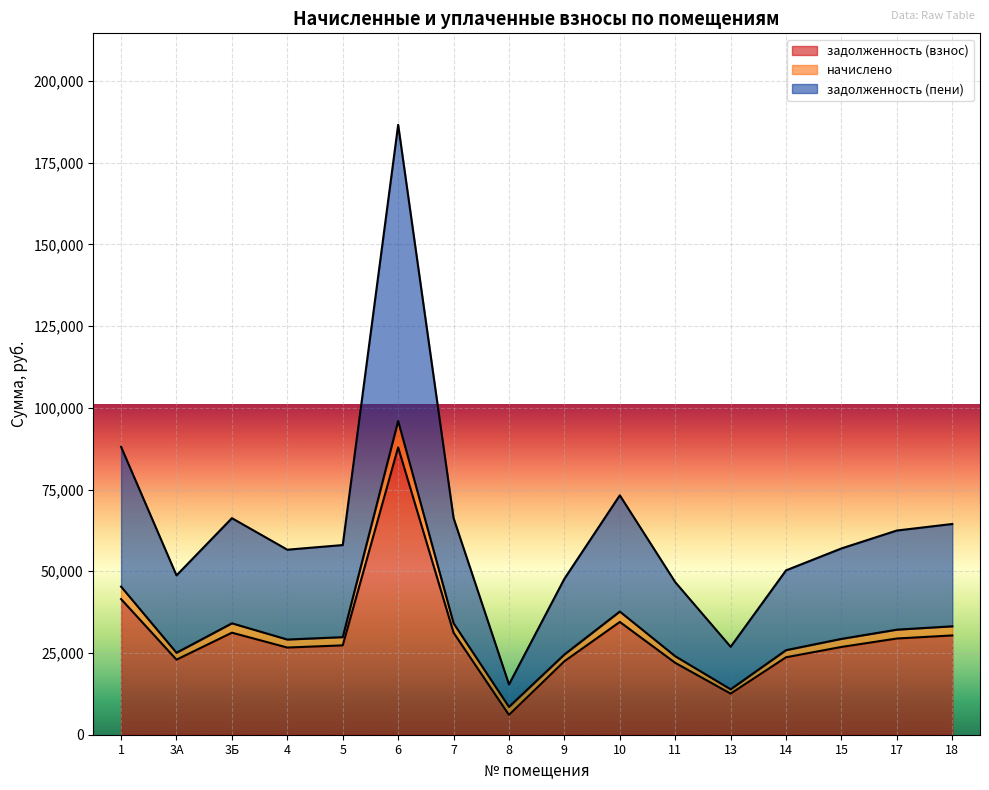

At which category is the sum across all series the highest?

6